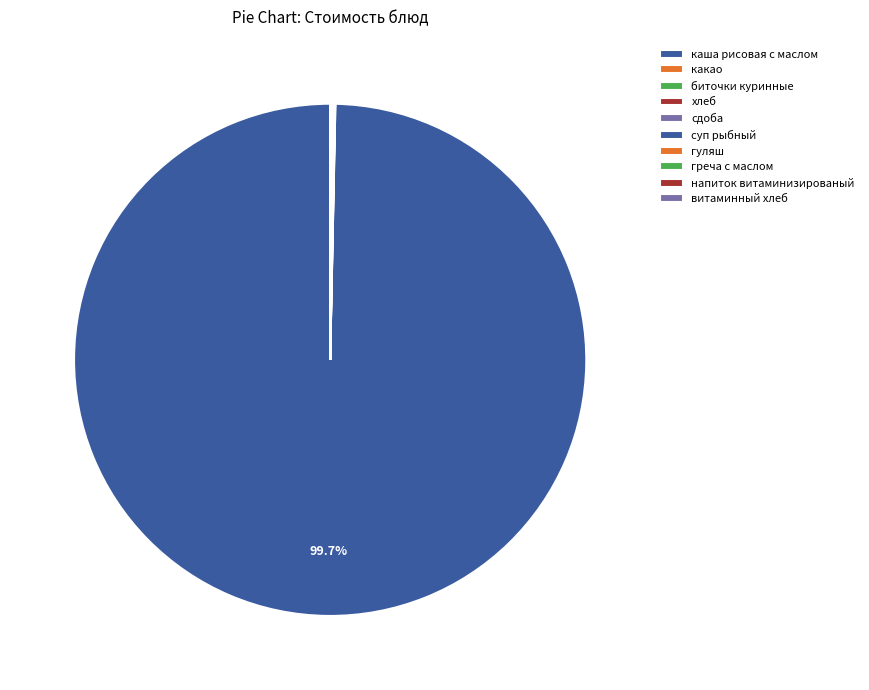

What portion of the pie excludes греча с маслом?

100.0%